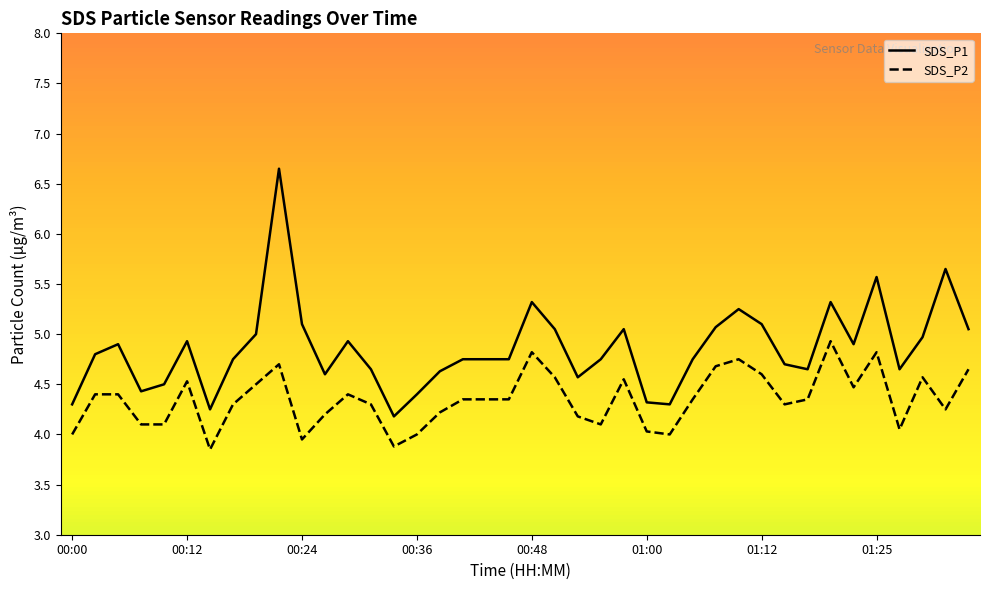

Is the value of SDS_P2 at 01:00 greater than the value of SDS_P1 at 29?

No